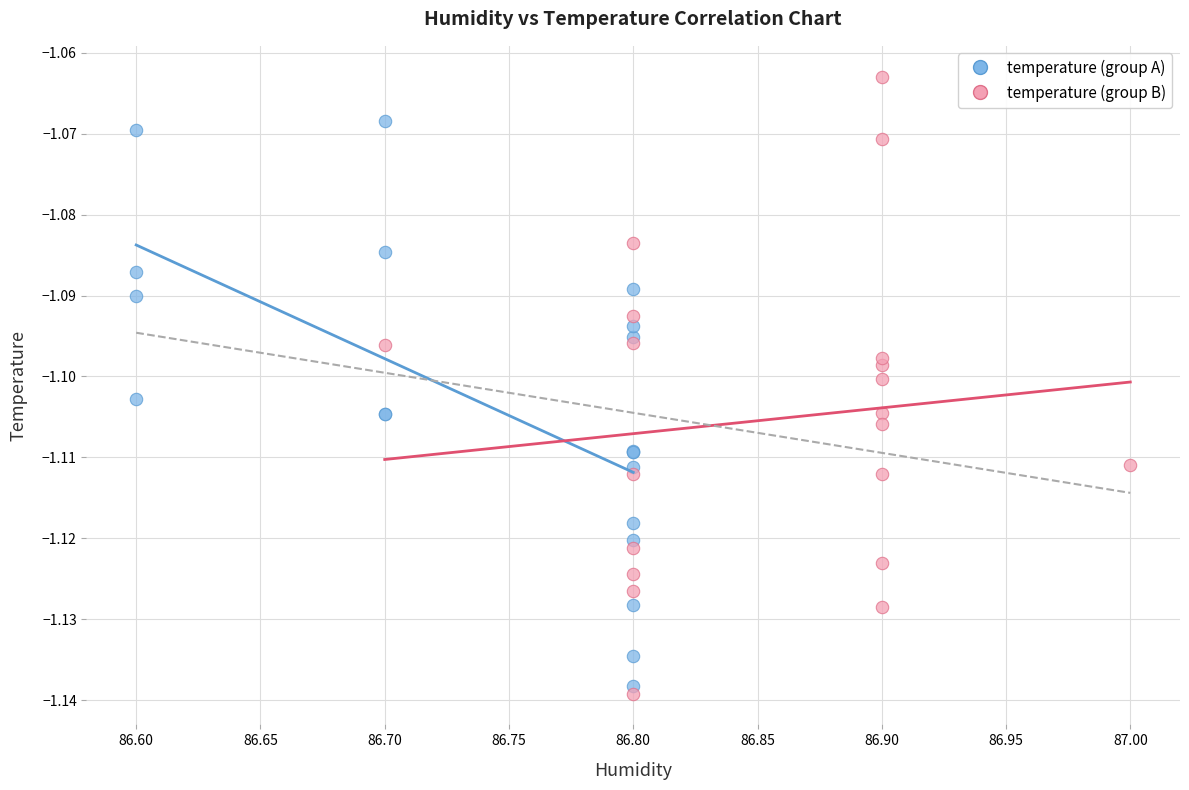

What are all the series names shown in the legend?

temperature (group A), temperature (group B)